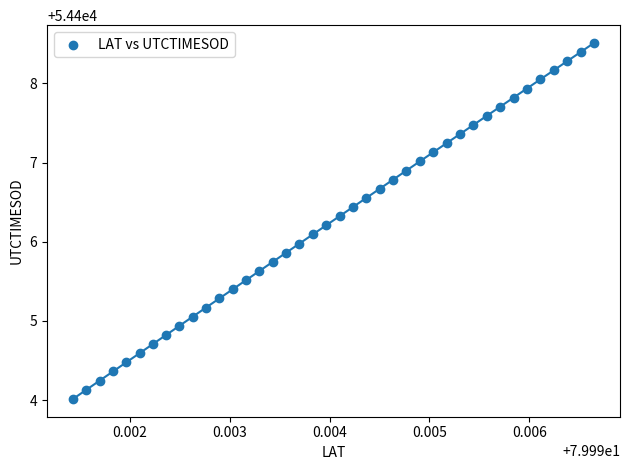

What is the range of Y values (max minus min)?

4.5